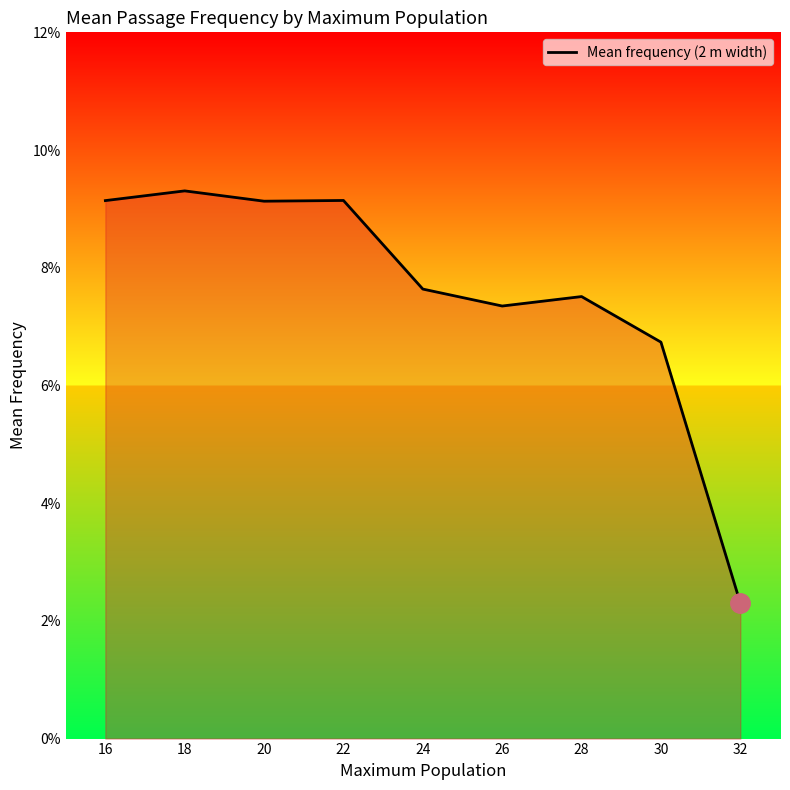

Reading left to right, extract all data points from this chart.

0.1	0.1	0.1	0.1	0.1	0.1	0.1	0.1	0.0